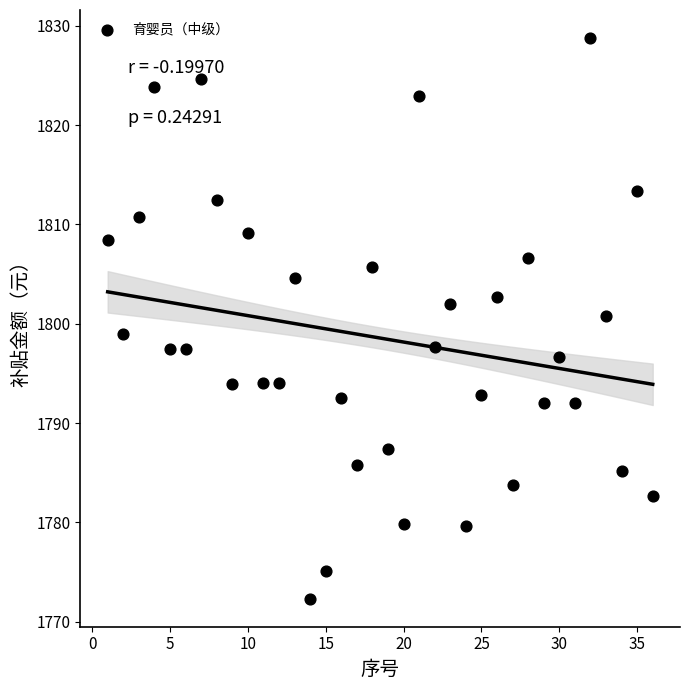

What is the range of Y values (max minus min)?

56.5